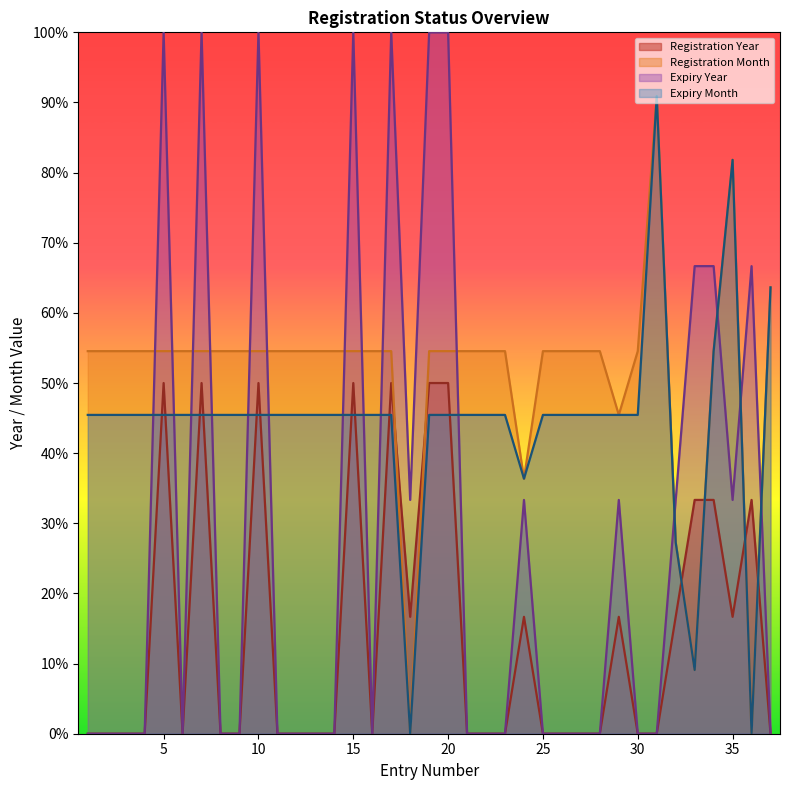

What is the value of the Registration Month point at the 17th from the left?

54.5